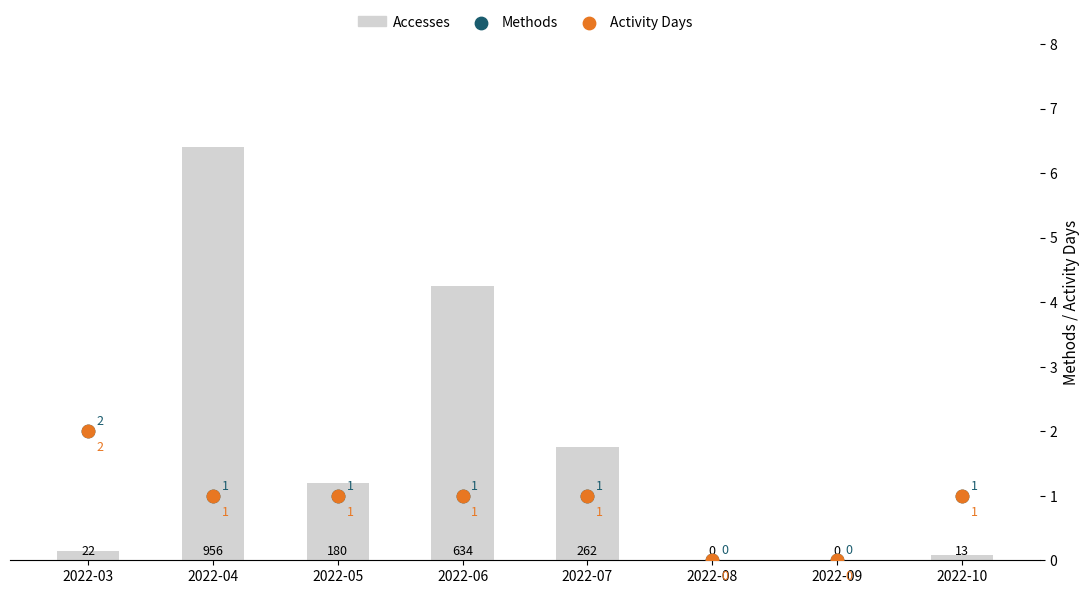

Is the value of Accesses at 2022-05 greater than the value of Activity Days at 2022-04?

Yes